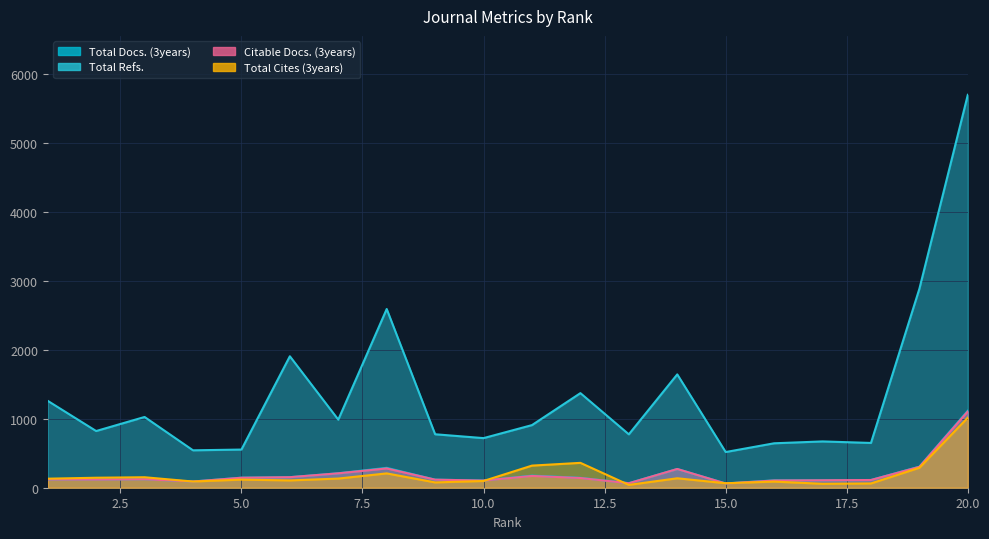

What is the value of the Citable Docs. (3years) point at the 10th from the left?

104